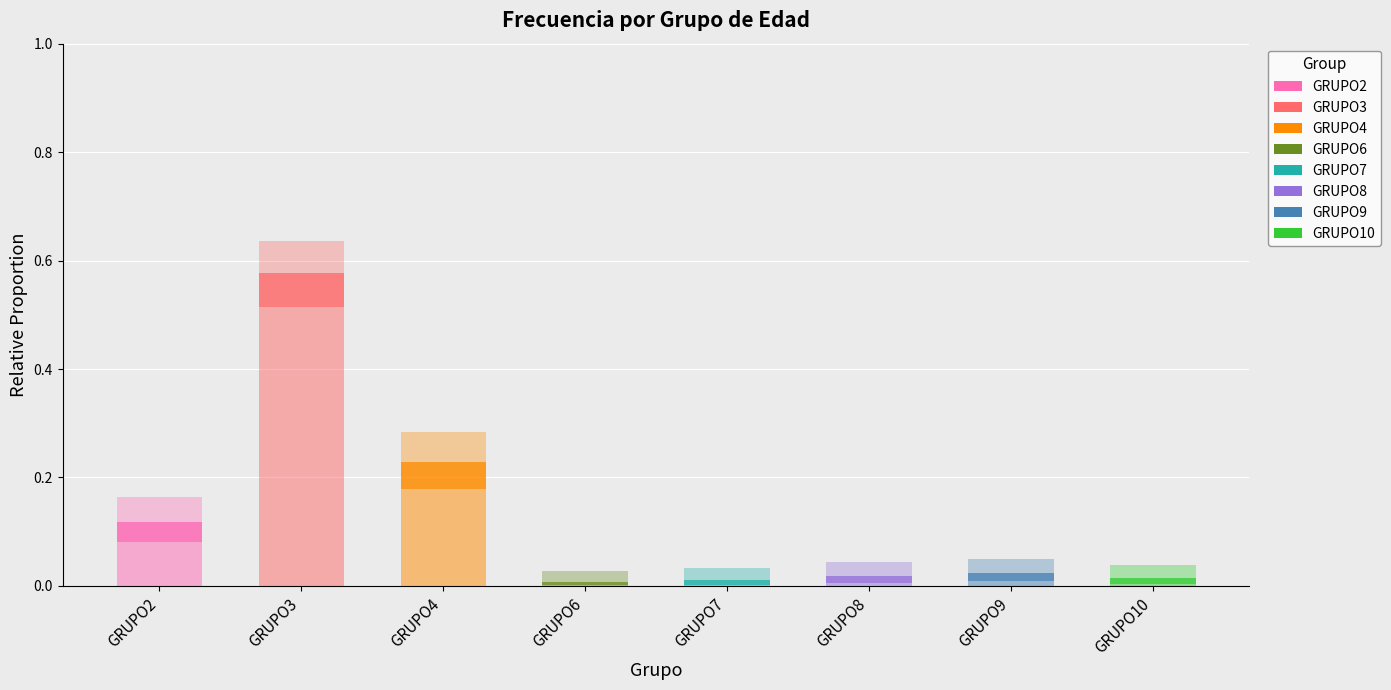

Count the number of data series in this chart.

3